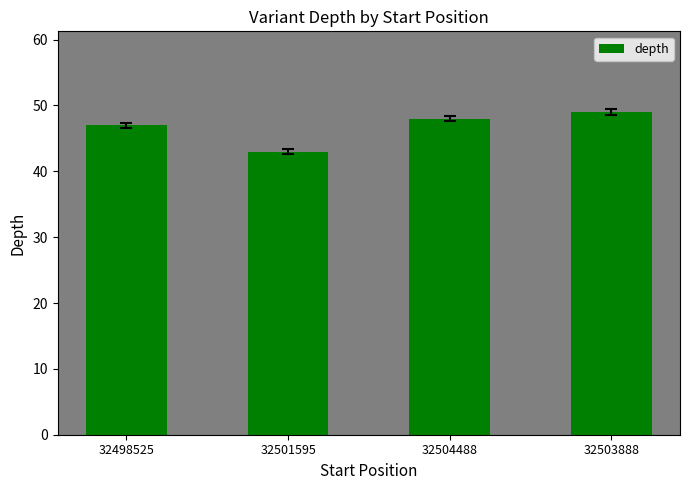

What is the difference between the maximum and minimum values?

6